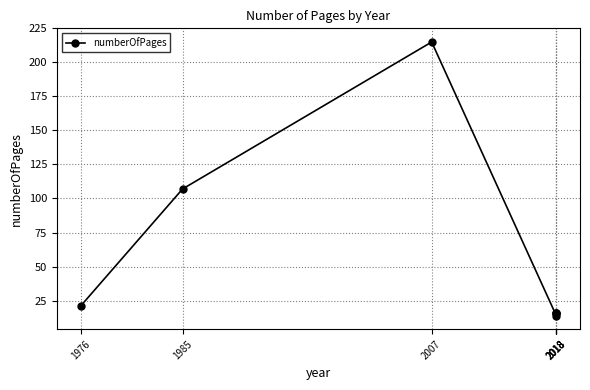

How many lines are shown in the chart?

1